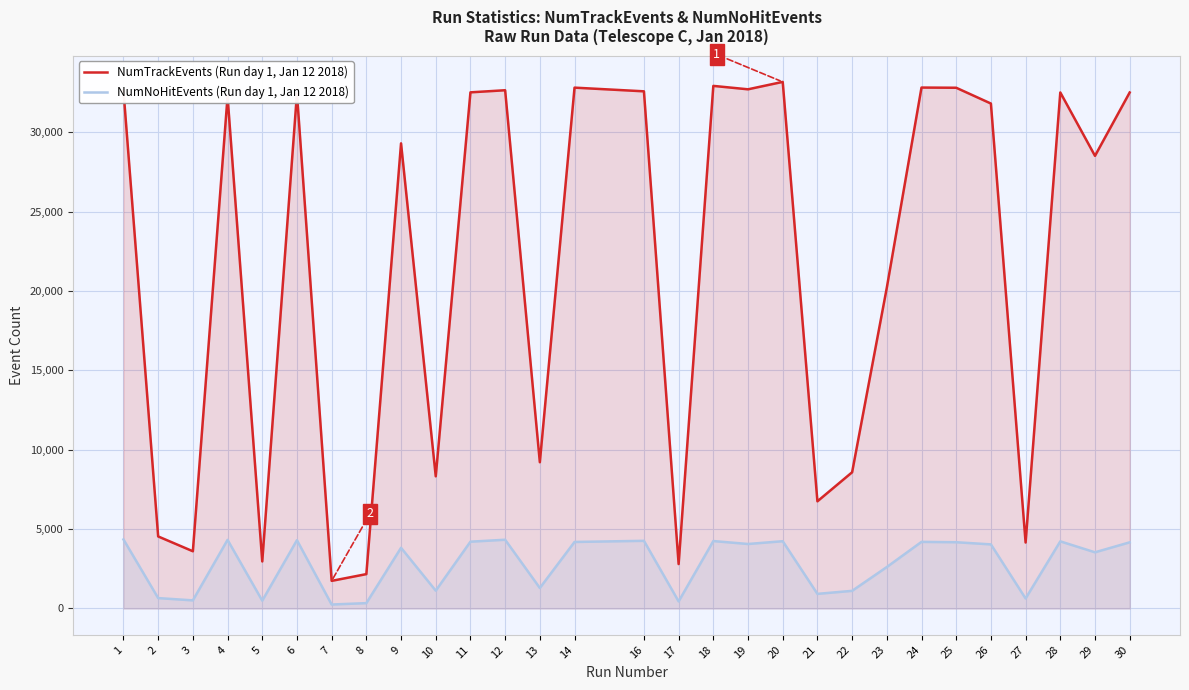

How many distinct data groups are displayed?

2